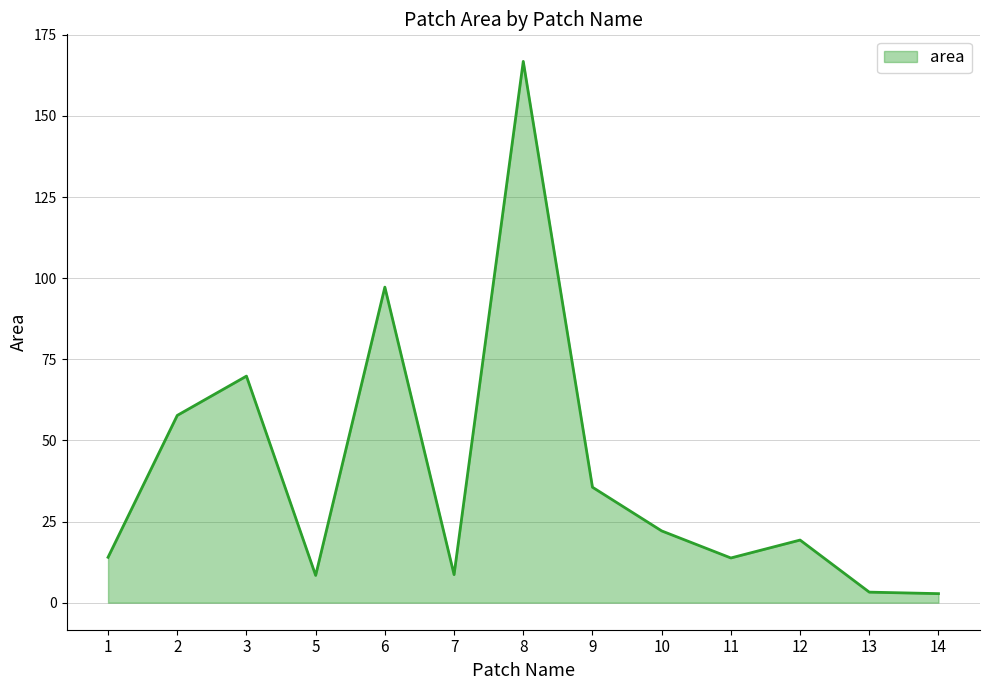

What is the change in value from 2 to 5?

-49.3